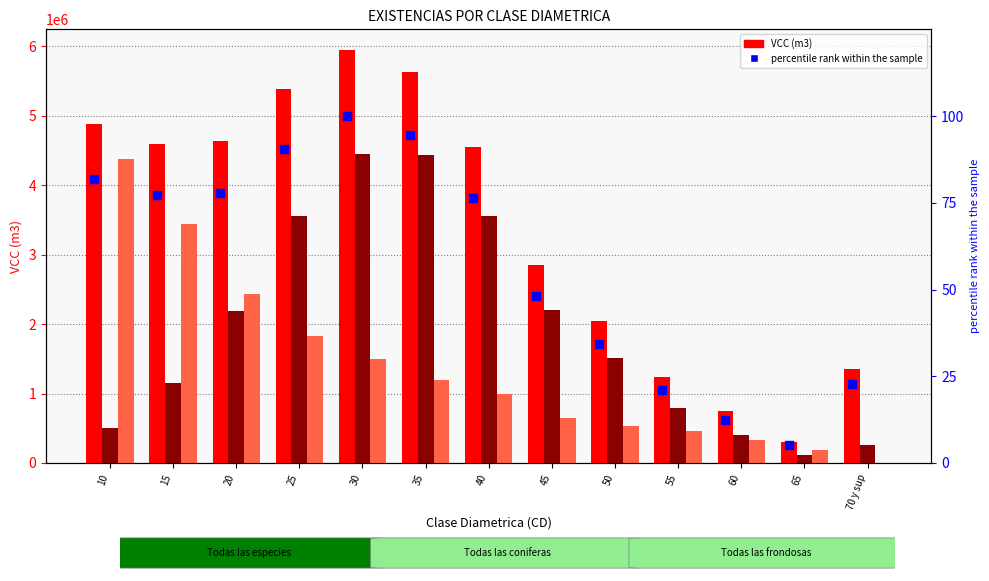

Which series contains the highest Y value?

VCC (m3) - Todas las especies